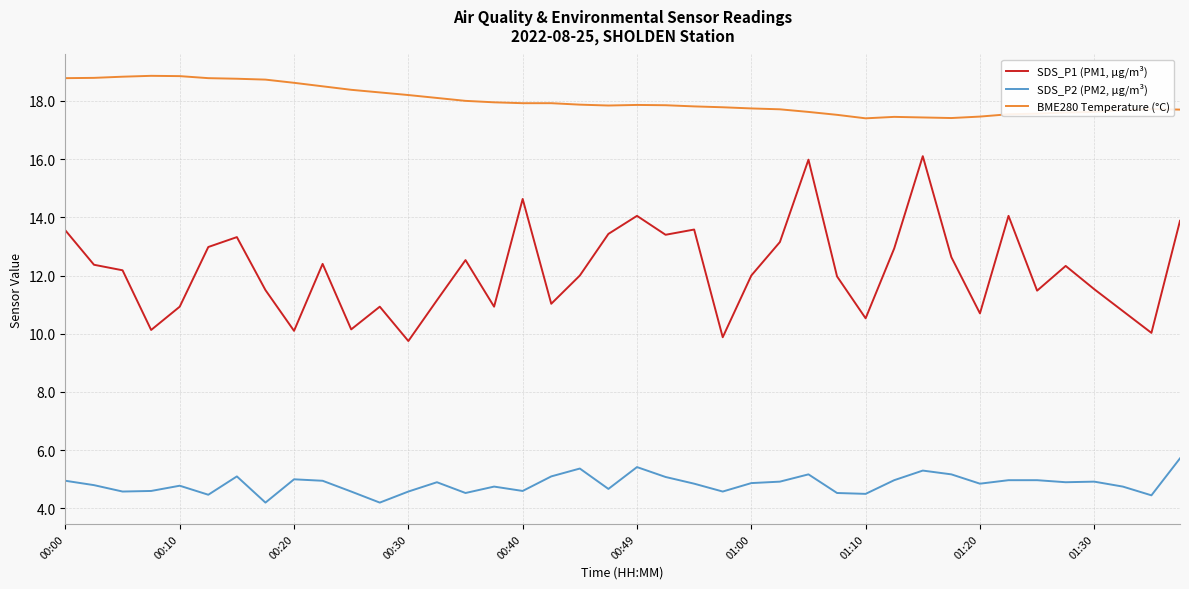

True or false: SDS_P2 (PM2, µg/m³) and BME280 Temperature (°C) intersect in this chart.

False